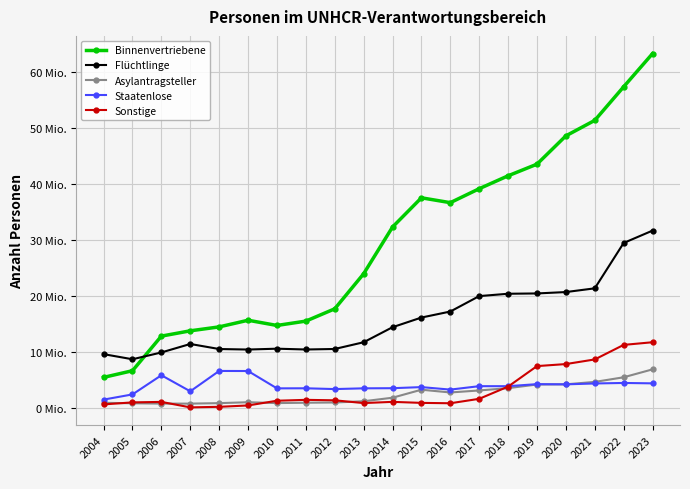

What is the sum of all Asylantragsteller values?

48.4